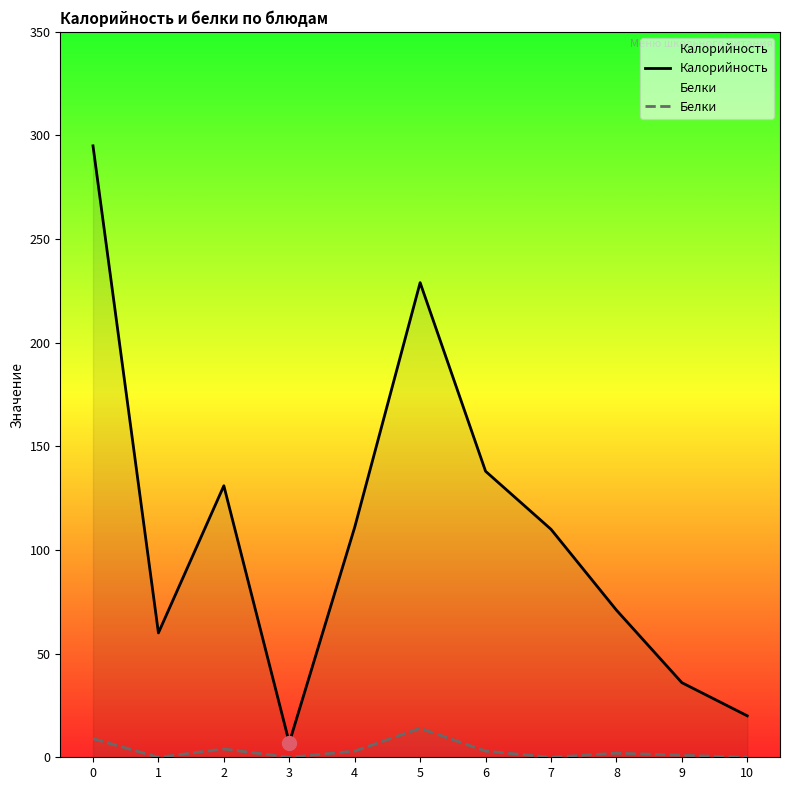

At which category does the chart reach its minimum across all series?

1